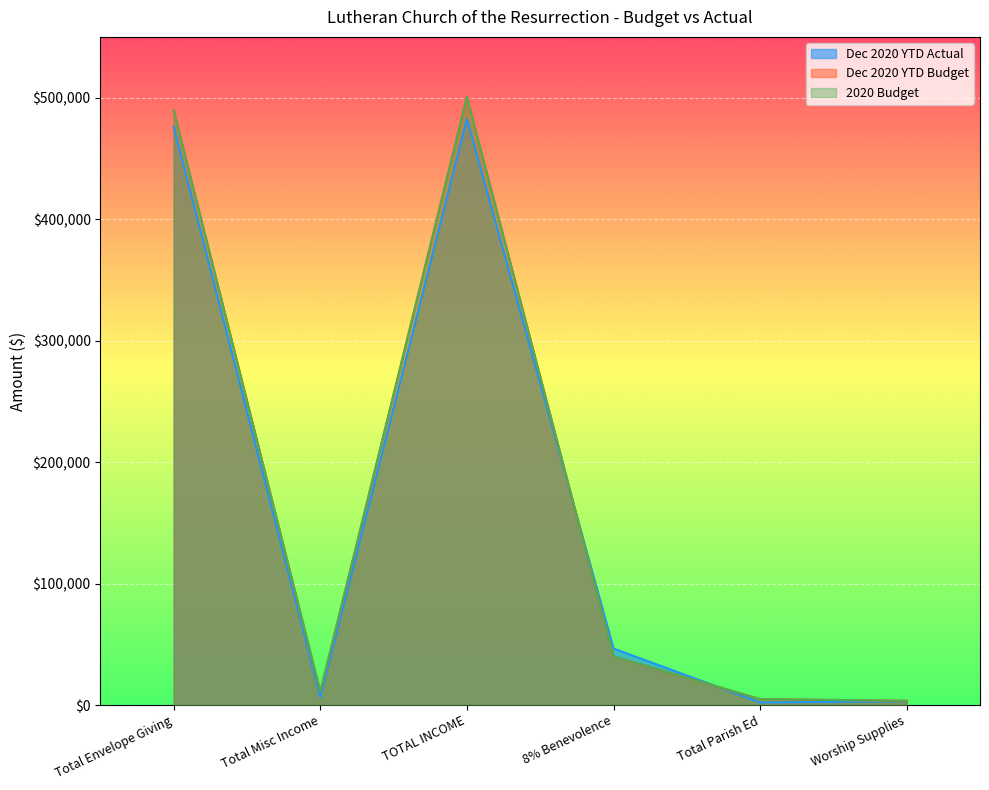

What is the value of the 2020 Budget point at the 4th from the left?

40040.0